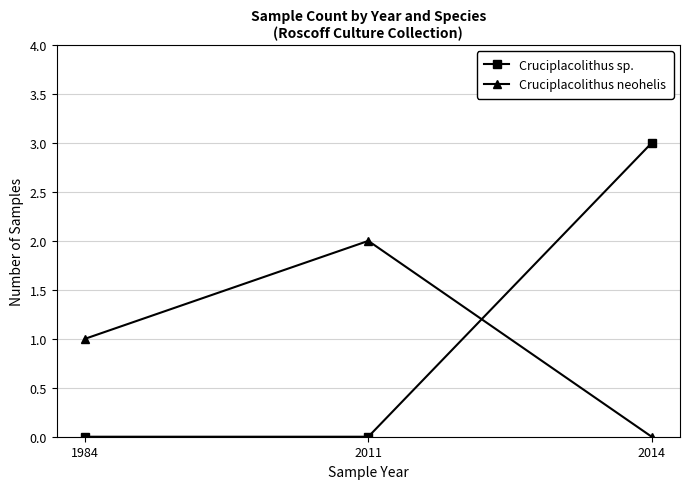

What is the value of the Cruciplacolithus neohelis point at the 2nd from the left?

2